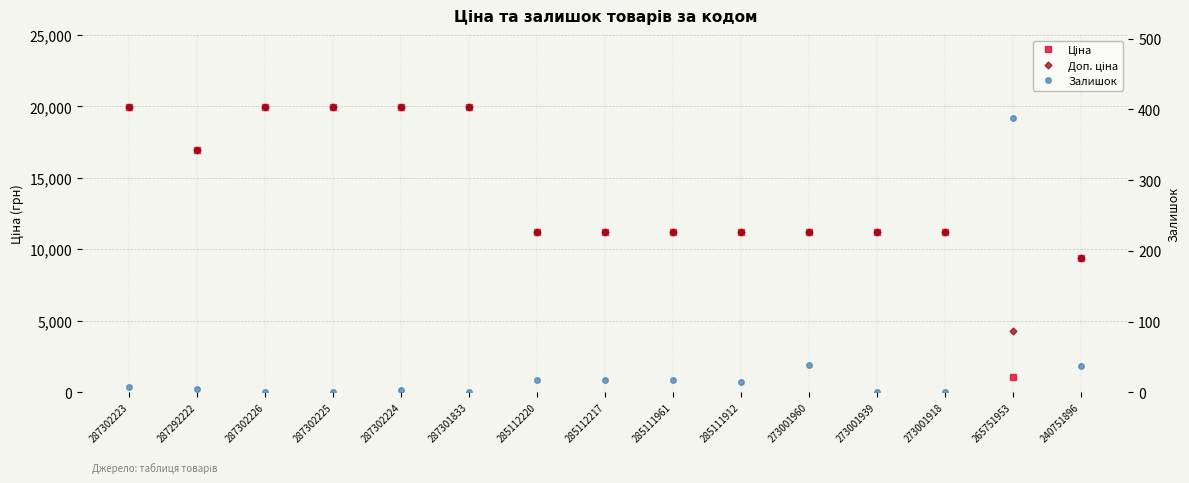

Is it true that Ціна equals 5070.1 at 273001939?

False